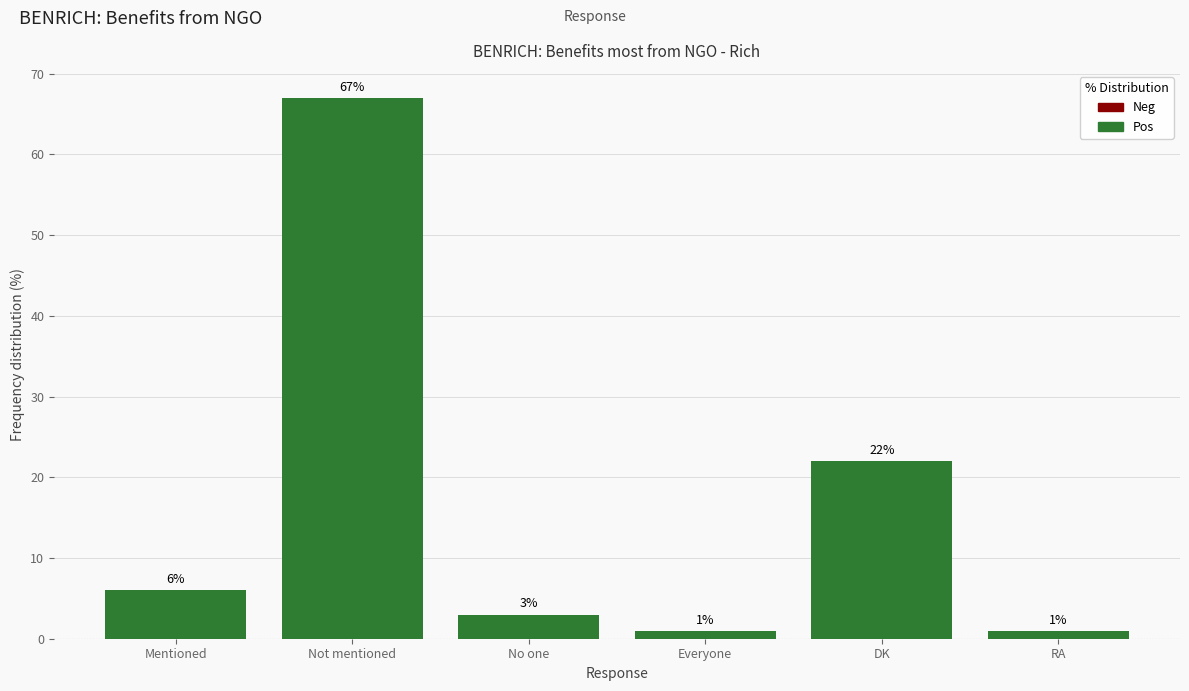

At which label is the value closest to 34?

DK